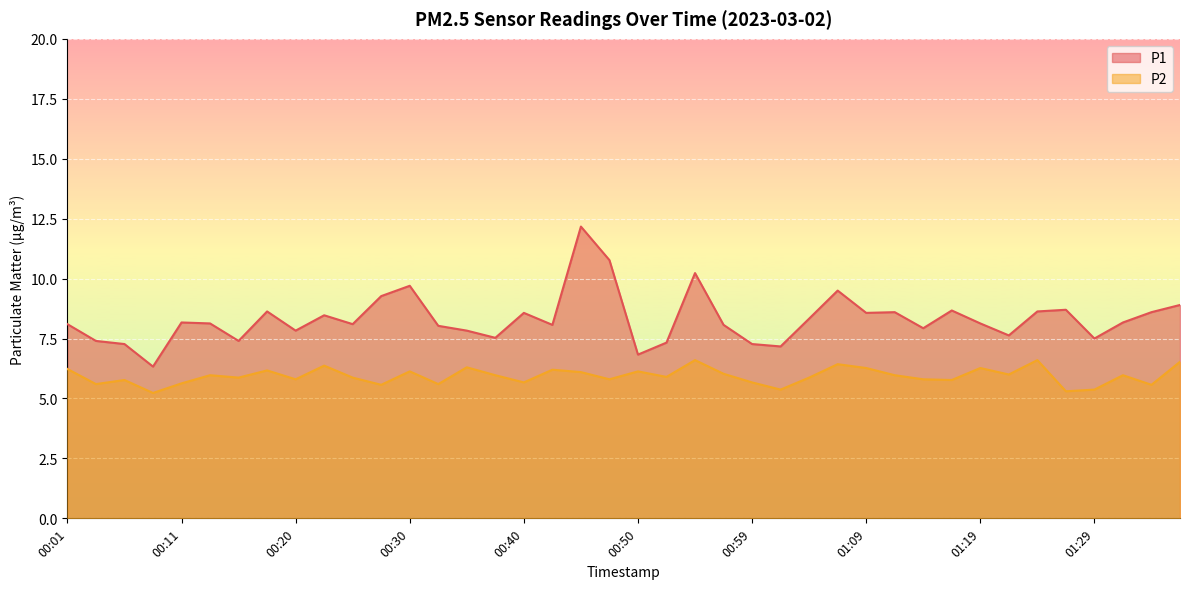

What is the difference between the P1 values at 00:03 and 00:52?

0.1